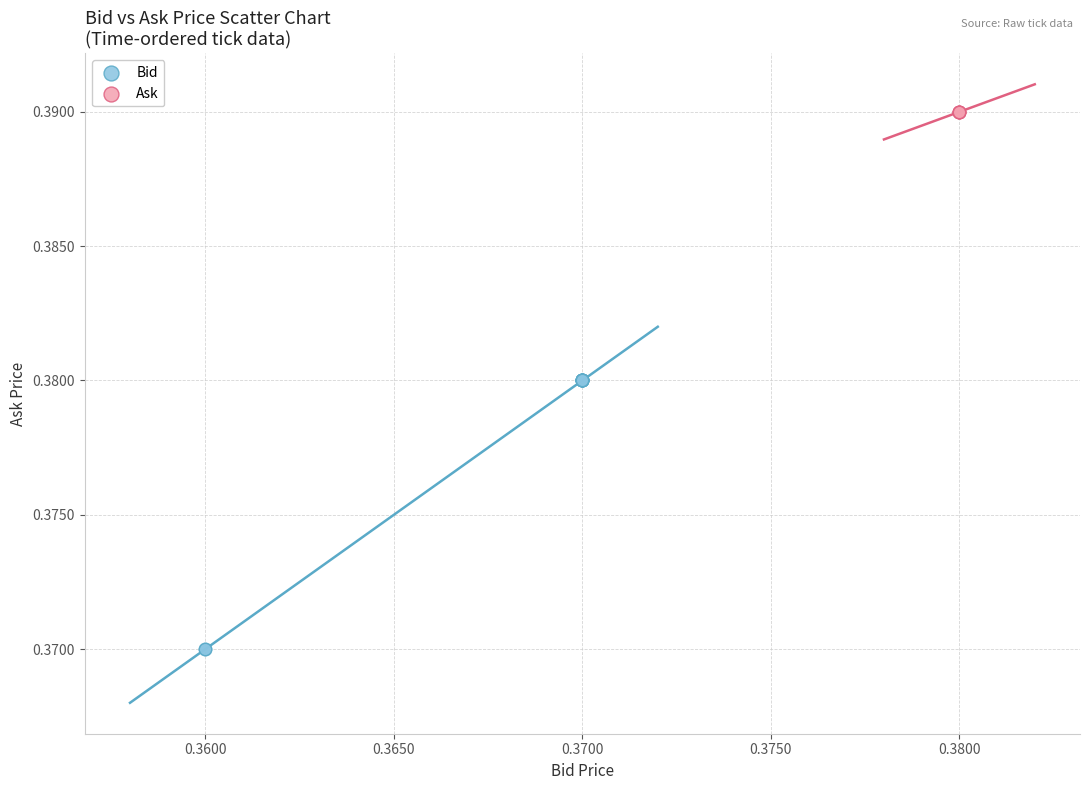

Which series reaches the maximum Y coordinate?

Ask